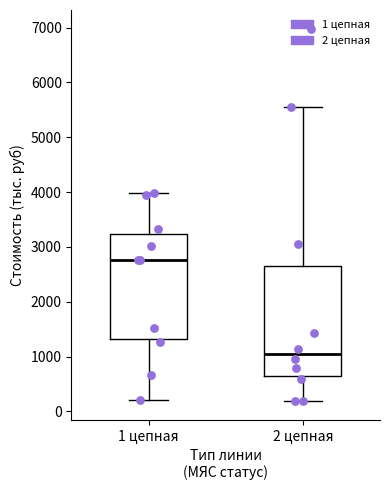

Reading left to right, read every box against the y-axis: the position of its median line, the range the box covers, and the ends of its whiskers. The values are not printed on the chart, so give them approximately, as read against the axis.

1 цепная: median 2800, box 1300 to 3200, whiskers 200 to 4000
2 цепная: median 1000, box 600 to 2600, whiskers 200 to 5600